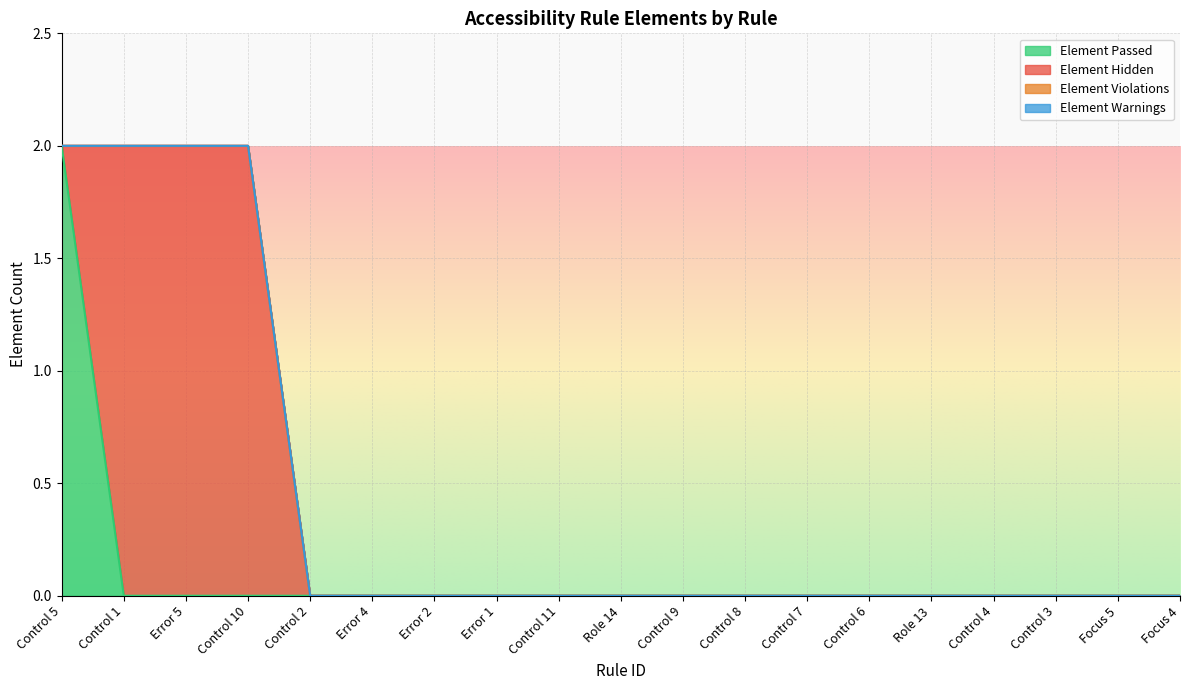

List the labels in order of Element Warnings value, largest first.

Control 5, Control 1, Error 5, Control 10, Control 2, Error 4, Error 2, Error 1, Control 11, Role 14, Control 9, Control 8, Control 7, Control 6, Role 13, Control 4, Control 3, Focus 5, Focus 4